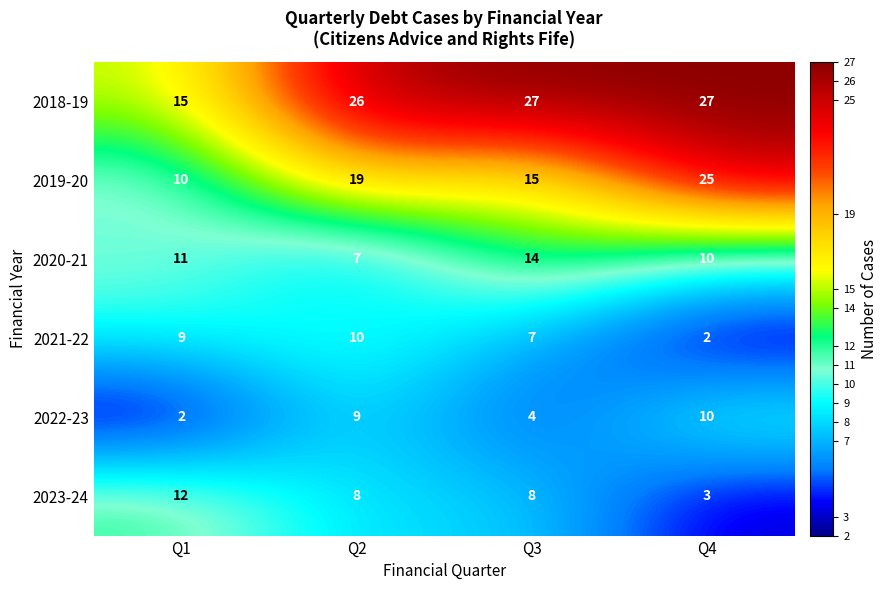

At which category is the sum across all series the highest?

Q2